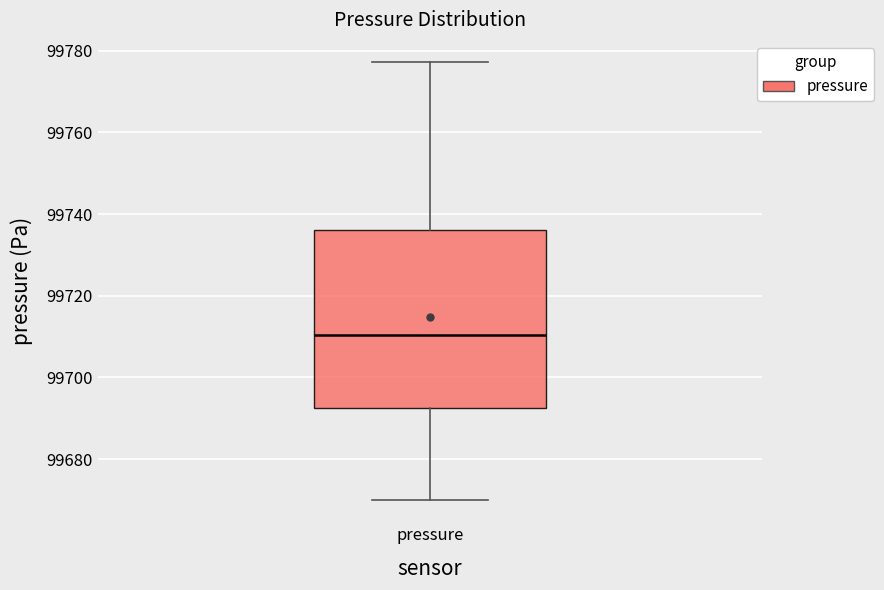

Read this box plot against the y-axis: the position of the median line, the range covered by the box, and the ends of both whiskers. The values are not printed on the chart, so give them approximately, as read against the axis.

median 99710, box 99692 to 99736, whiskers 99670 to 99778